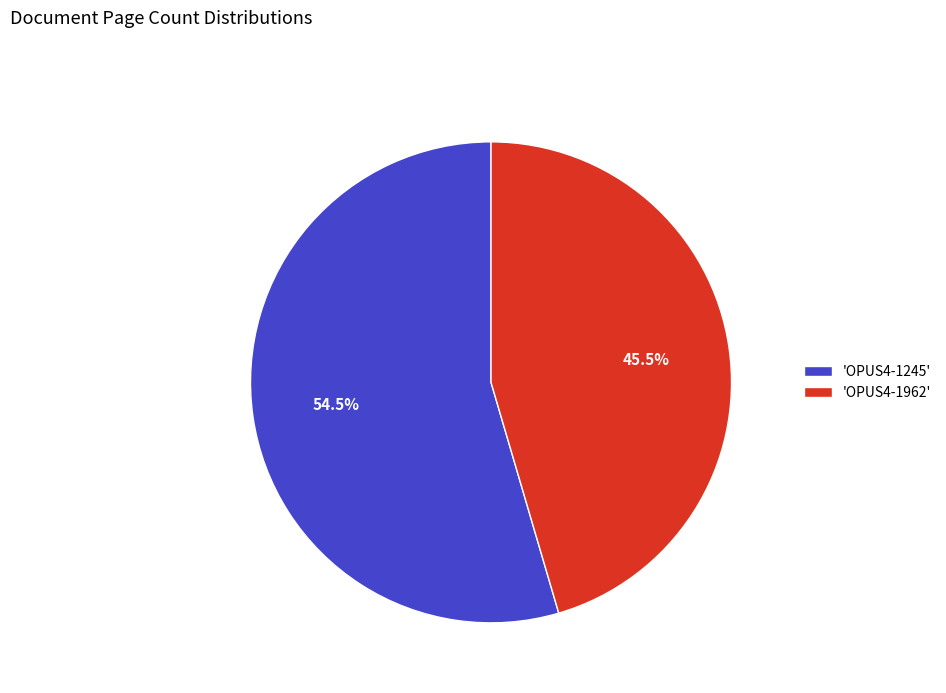

To the nearest percent, what is the difference between the largest and smallest slice percentages?

9%